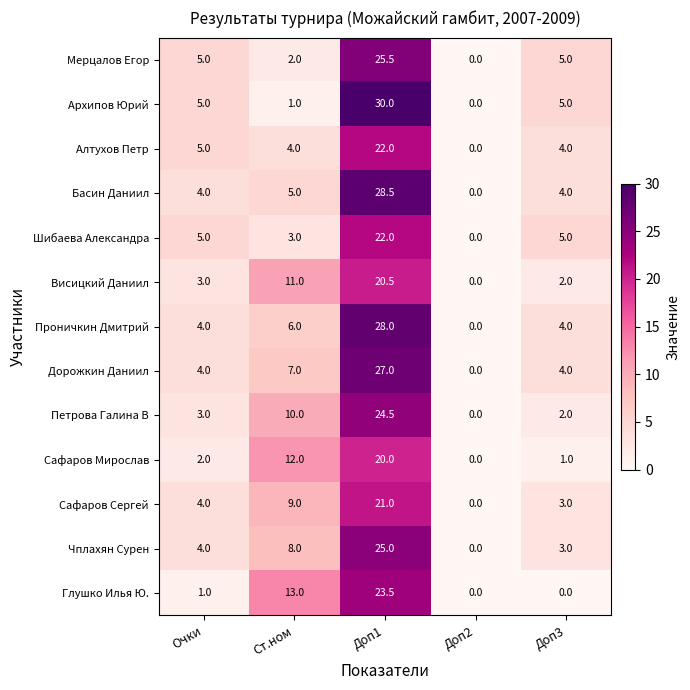

What value does the Шибаева Александра series have at Доп3?

5.0